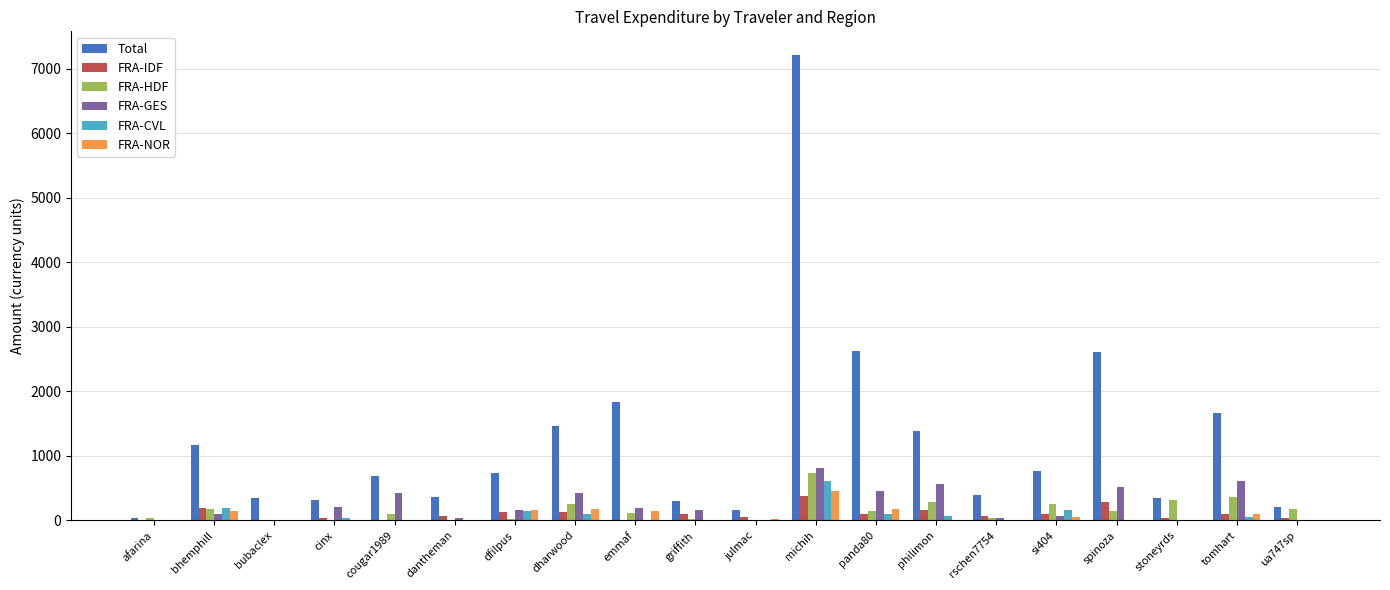

True or false: FRA-IDF has a value of 0.0 at afarina.

True